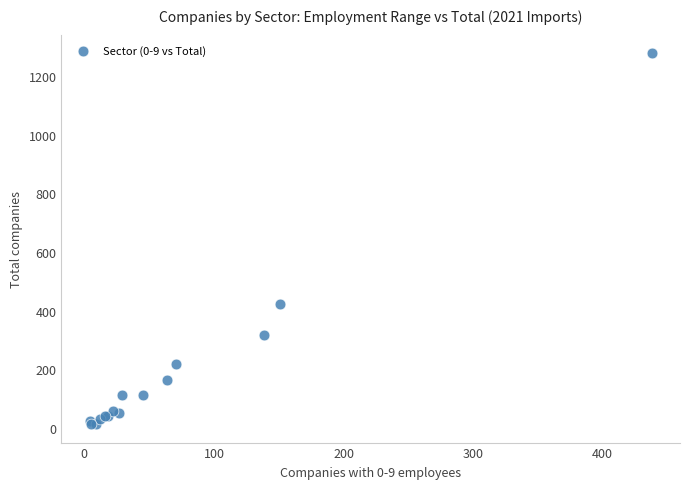

What Y value in the scatter plot is closest to 646?

424